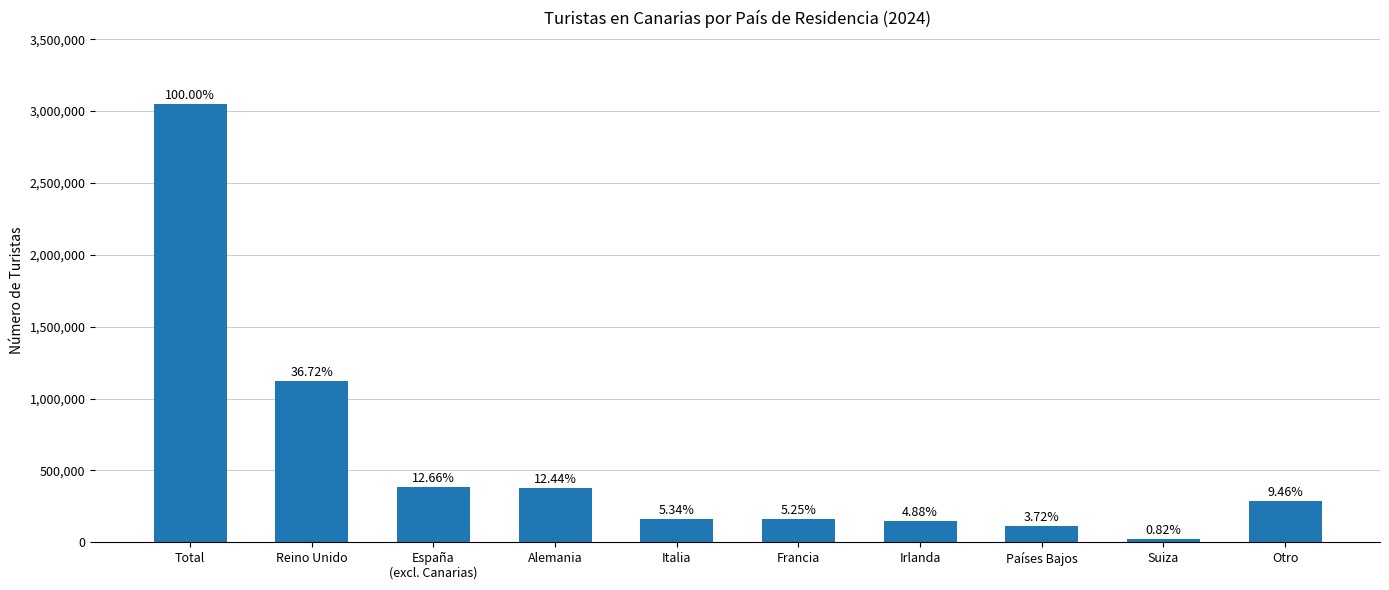

What is the value of the 6th bar from the left?

160185